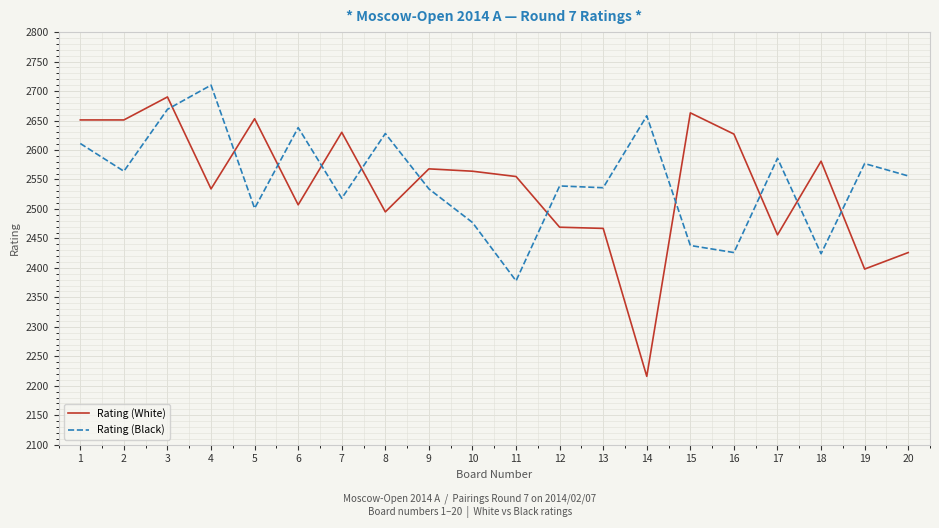

What is the sum of the Rating (Black) values at 10 and 1?

5088